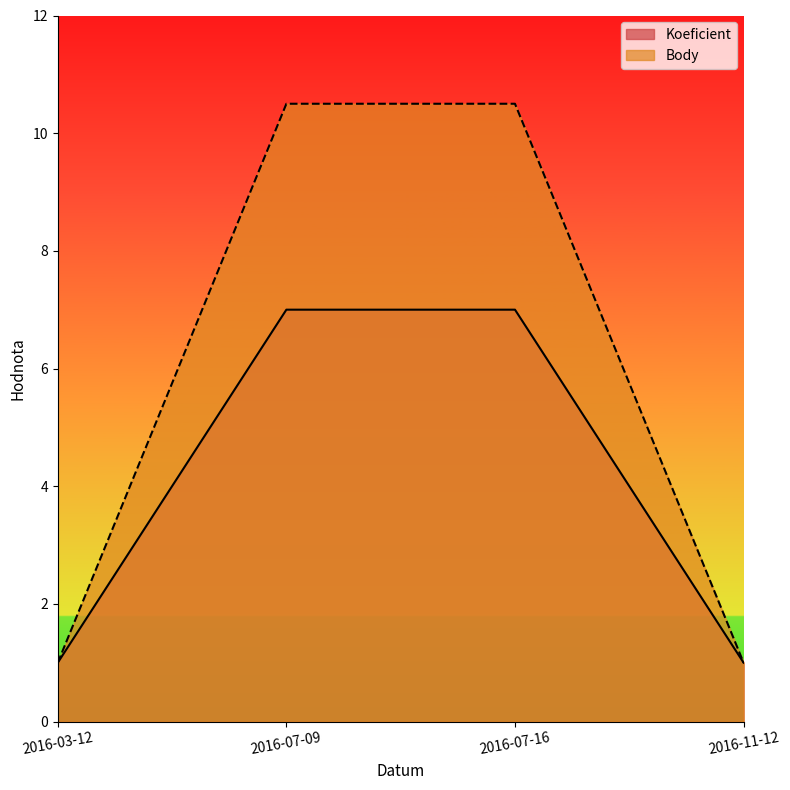

Between 2016-03-12 and 2016-11-12, which series saw the biggest shift?

Koeficient